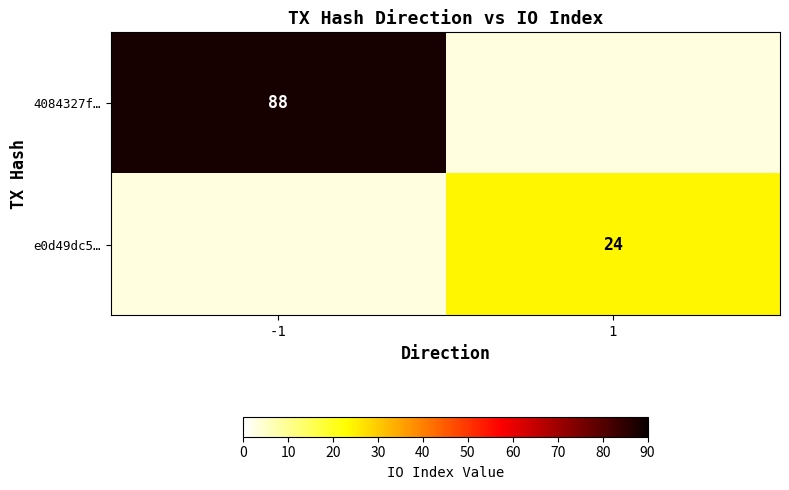

Is the value of 4084327f… at -1 greater than the value of e0d49dc5… at 1?

Yes